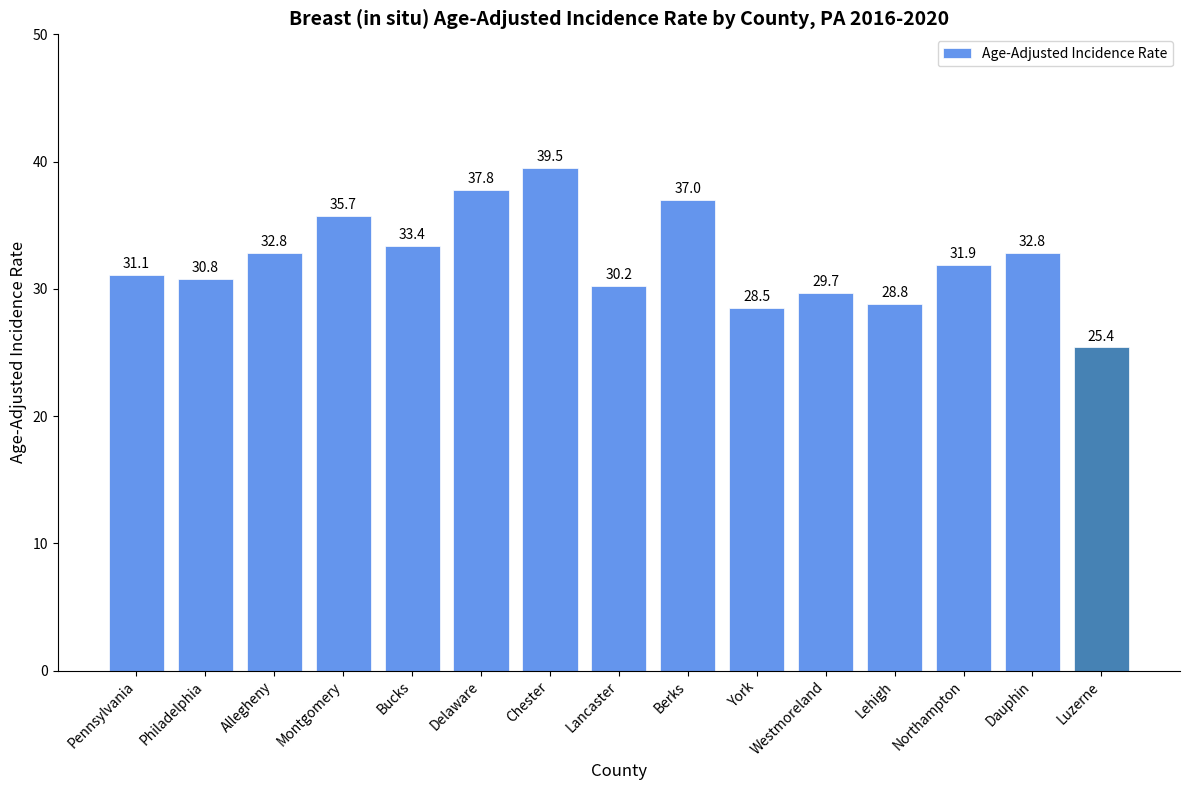

What is the change in value from Pennsylvania to Chester?

+8.4